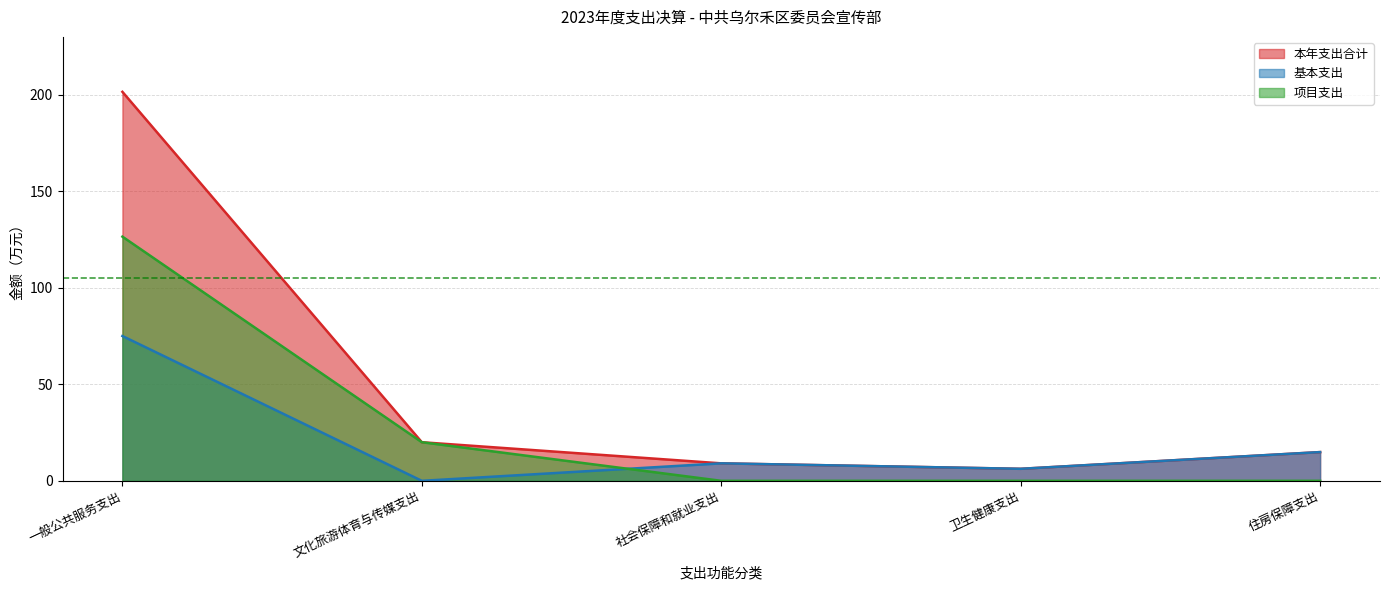

True or false: 基本支出 and 项目支出 cross at least once.

True